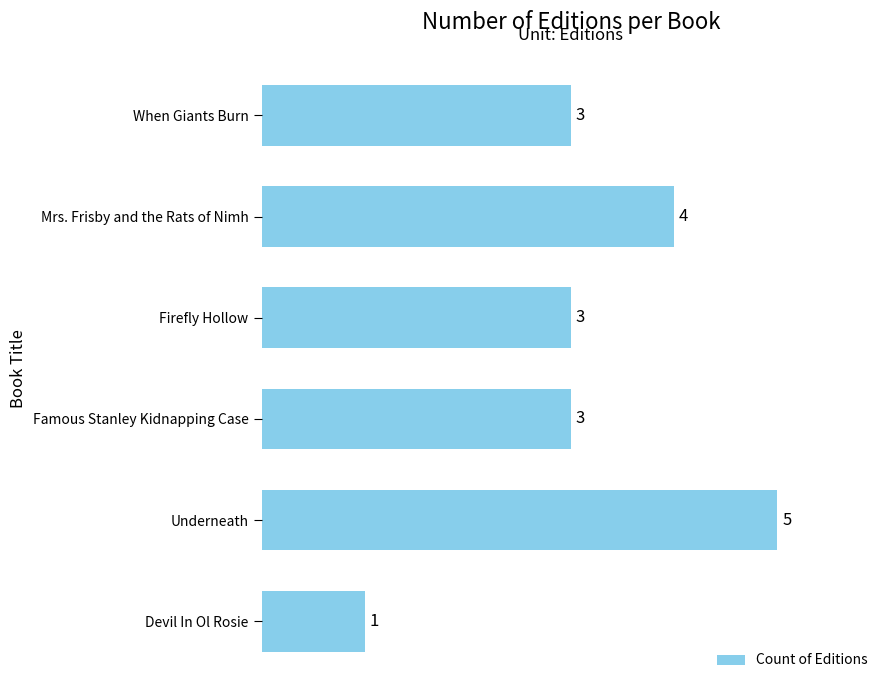

What is the smallest value displayed?

1